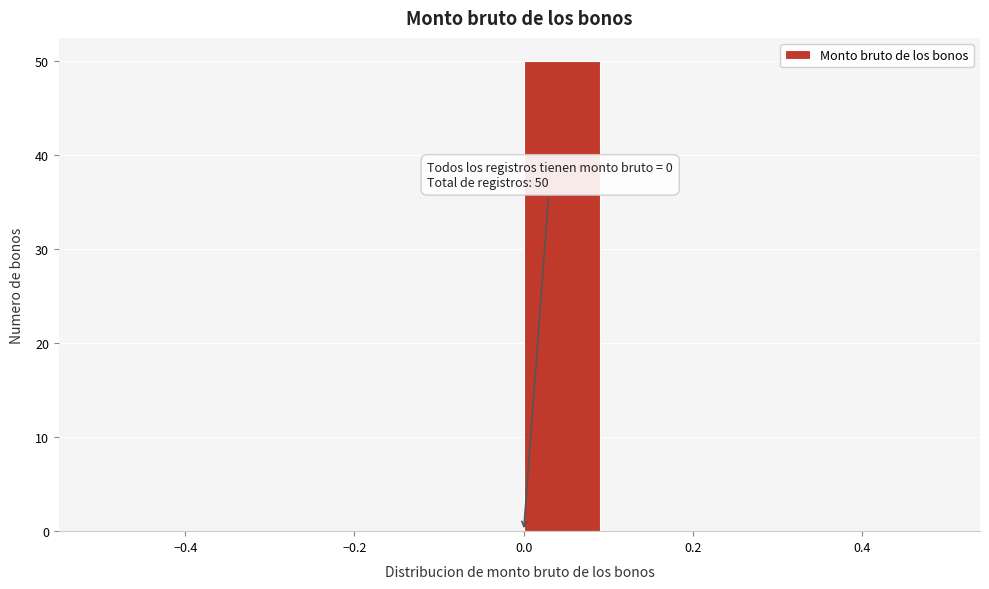

Which range on the x-axis has the tallest bar?

0.0 to 0.1